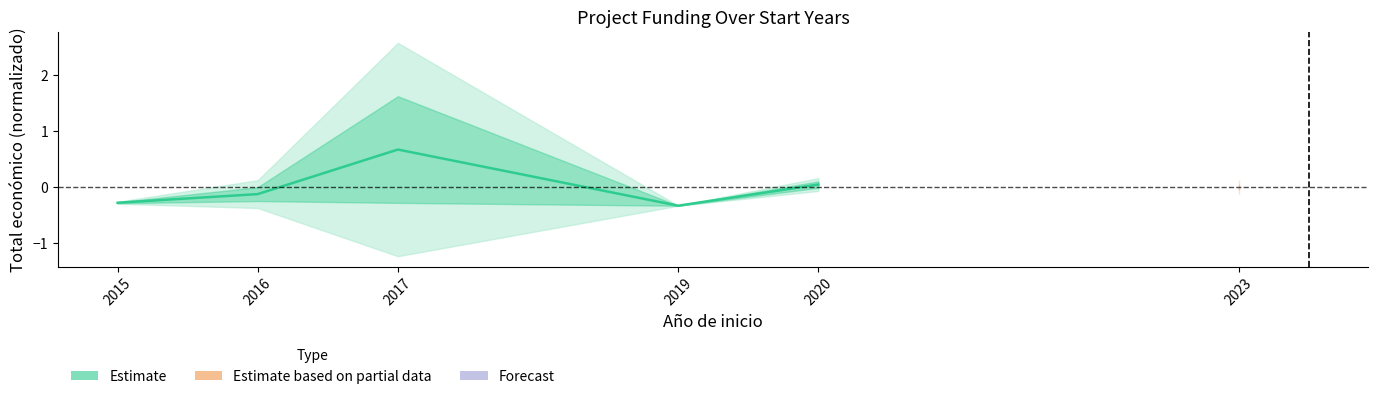

What is the difference between the maximum and minimum values?

1.0